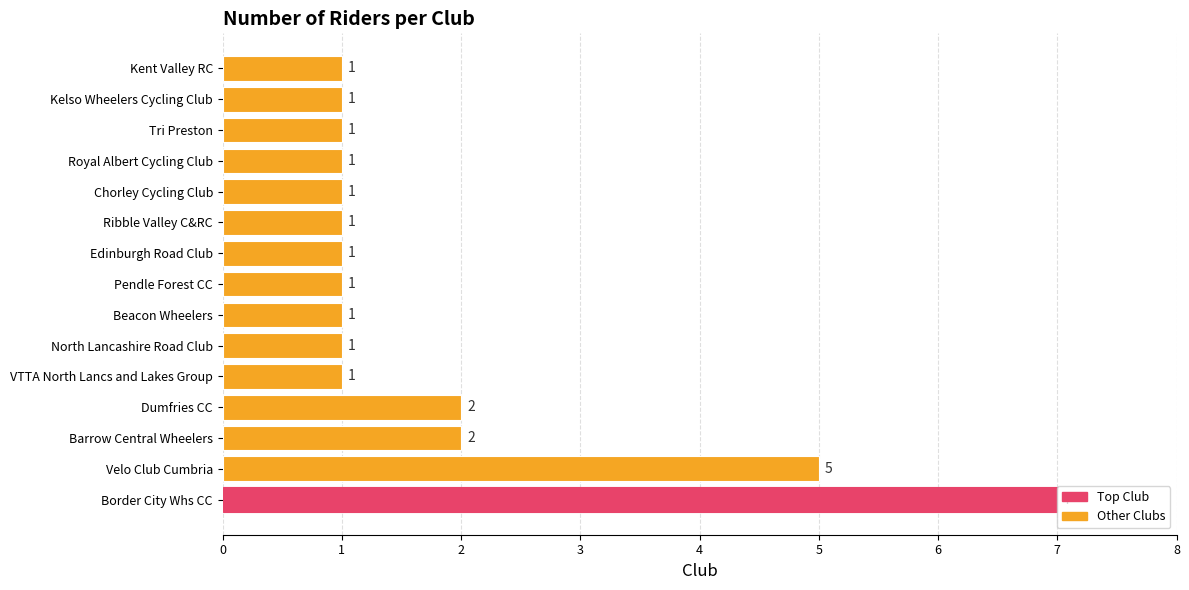

Approximately how many times larger is the value at Edinburgh Road Club compared to Chorley Cycling Club?

1.0